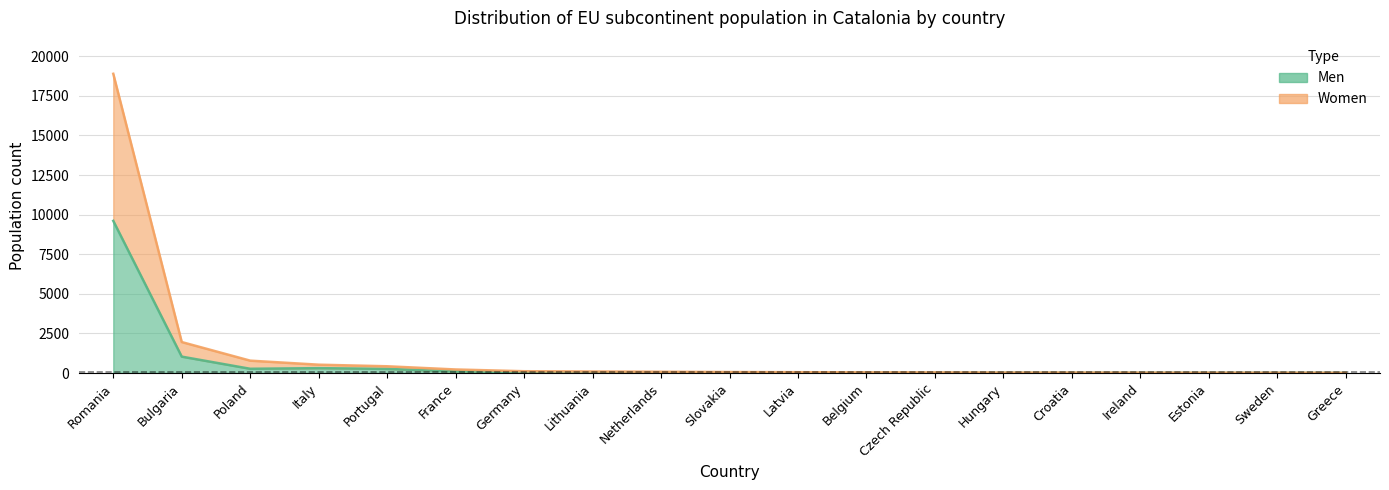

Which label corresponds to the smallest value in the chart?

Greece